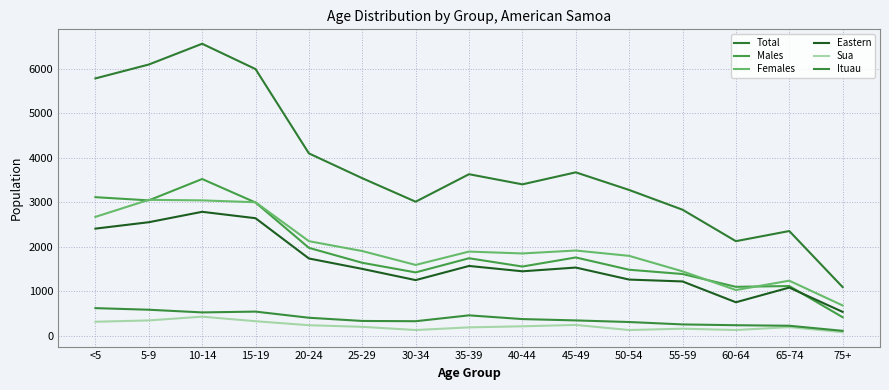

What is the value of the Sua point at the 3rd from the left?

426